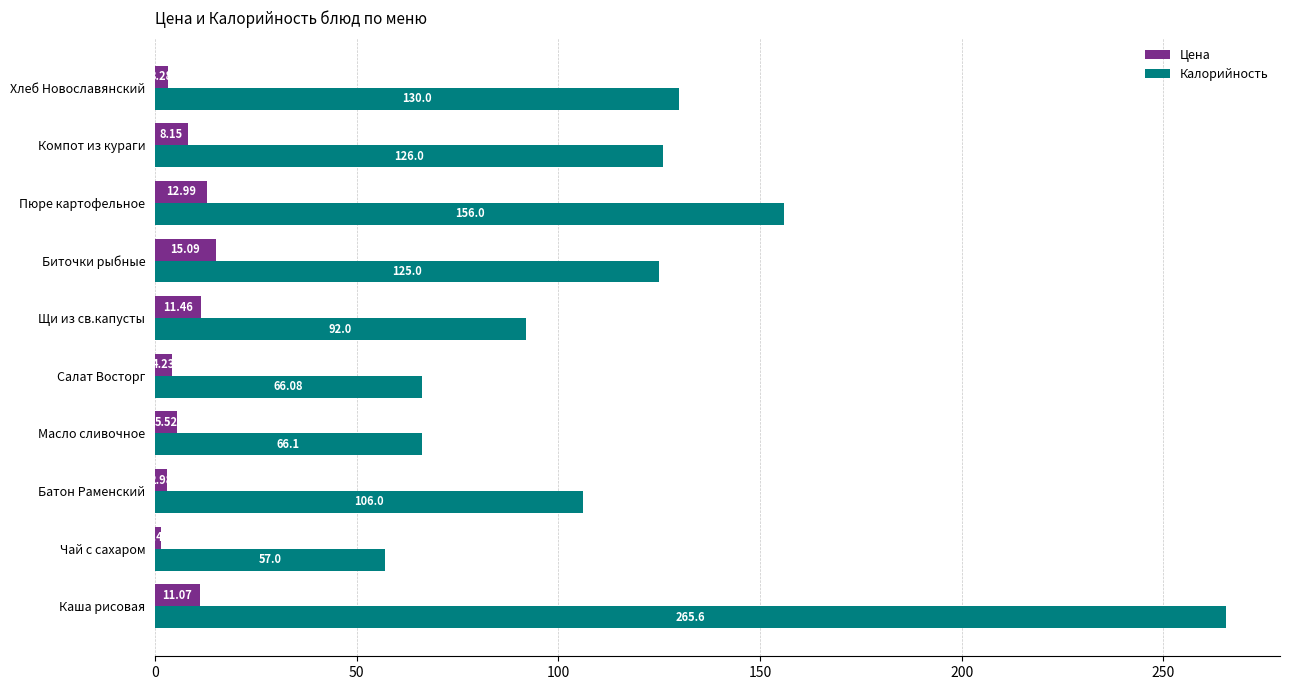

Rank the series by their average value, from lowest to highest.

Цена, Калорийность